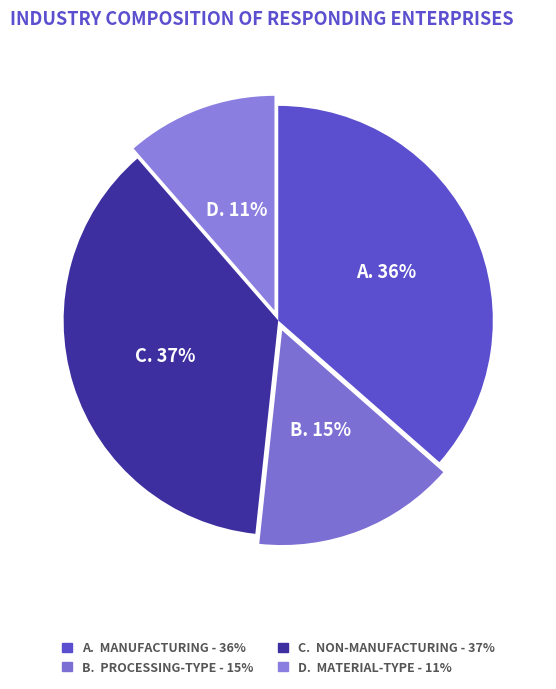

How many slices are in this pie chart?

4